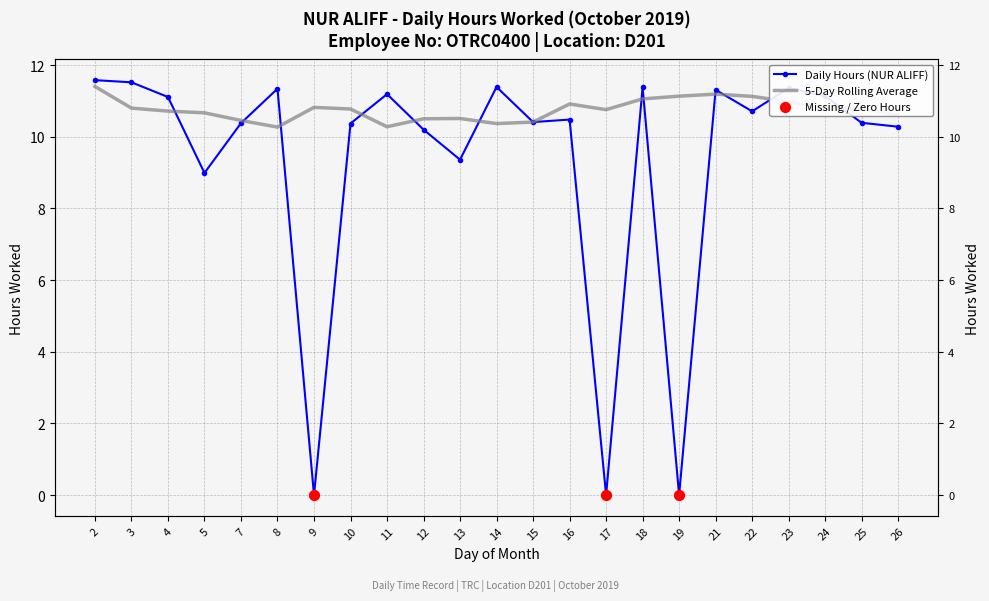

Approximately how many times larger is the value at 12 compared to 14?

0.9